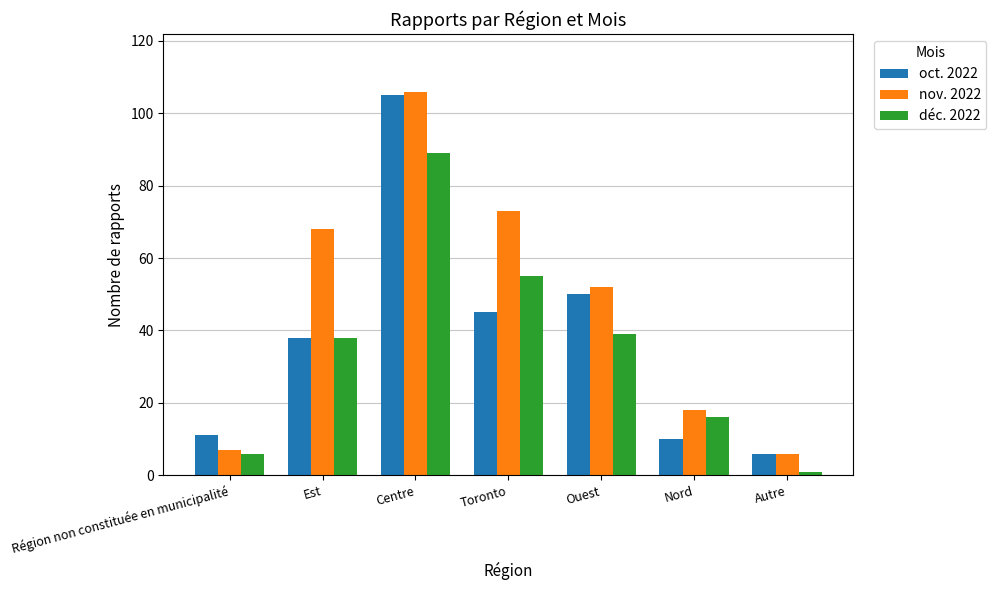

At Nord, list the series in order from smallest to largest.

oct. 2022, déc. 2022, nov. 2022